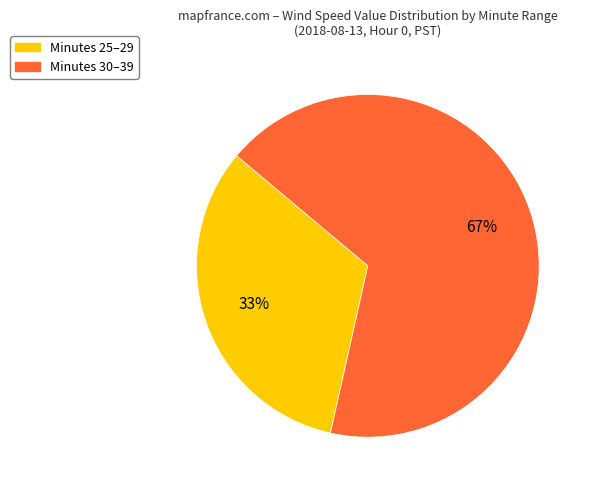

Is there a majority slice in this chart?

Yes